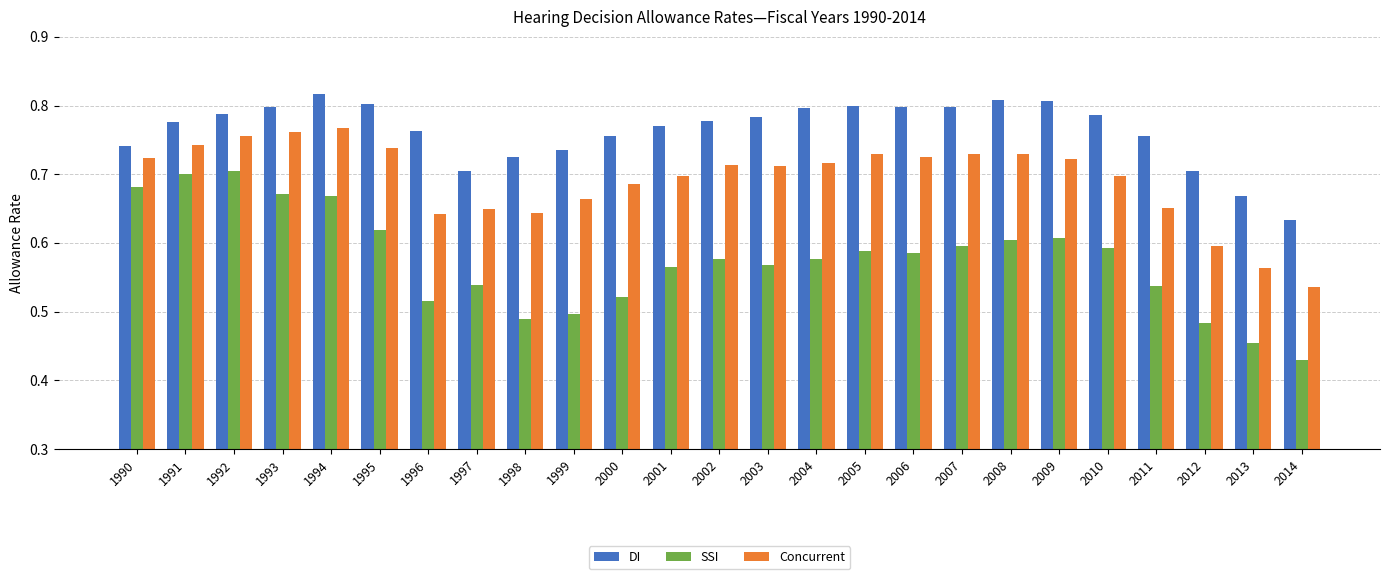

Where is SSI nearest to the value 0?

2014